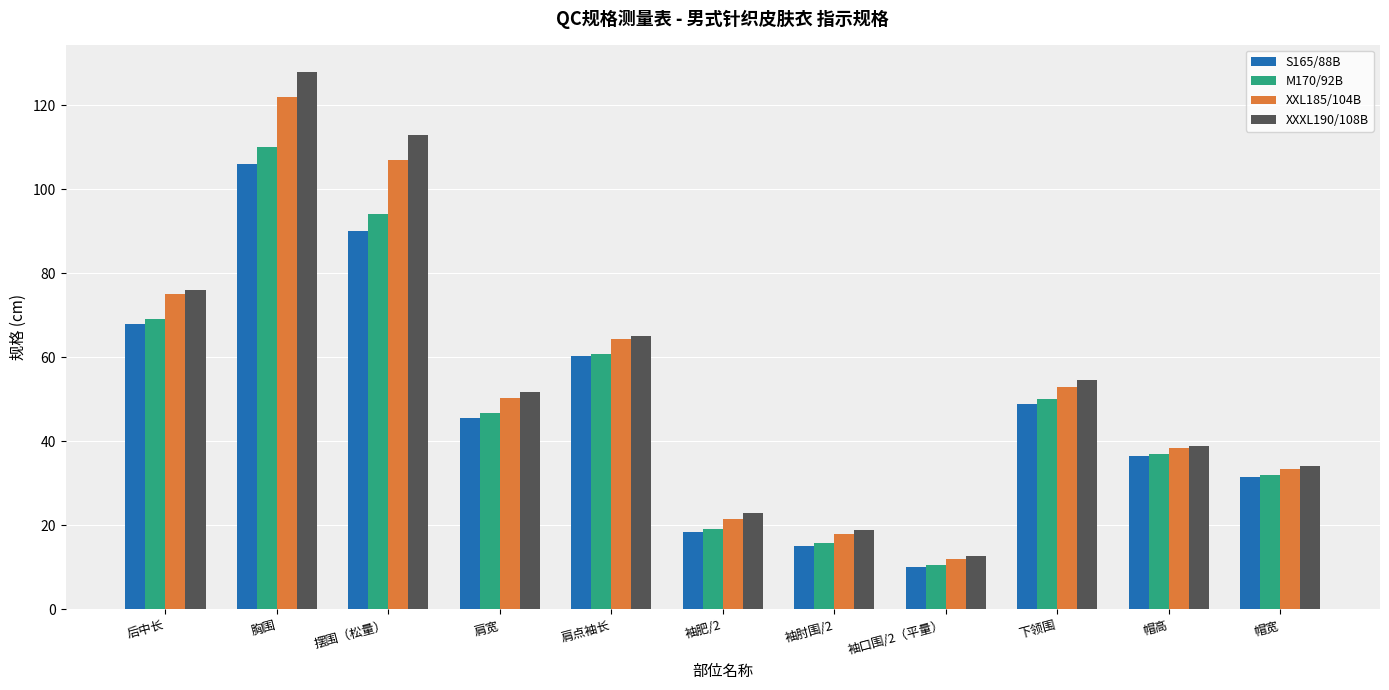

Which series changed the most between 肩宽 and 肩点袖长?

S165/88B